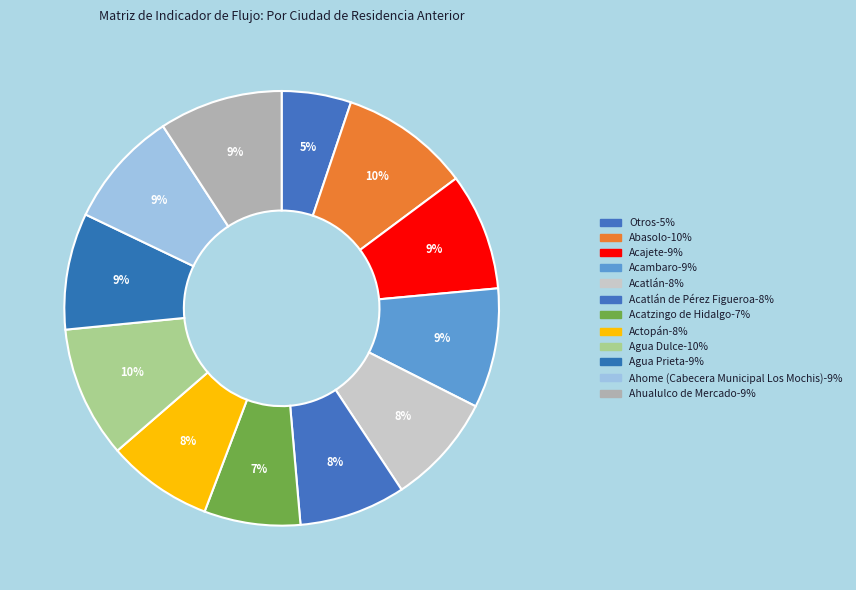

How many slices are in this pie chart?

12